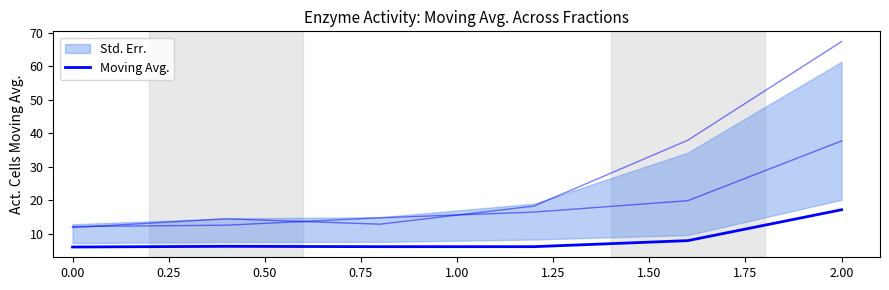

The value at 0.00 is 6.3. True or false?

True